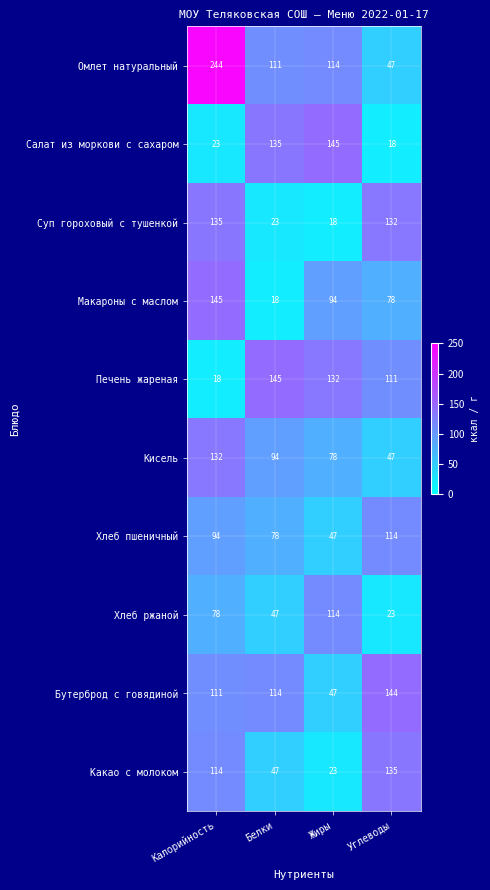

True or false: Бутерброд с говядиной has a value of 47 at Жиры.

True